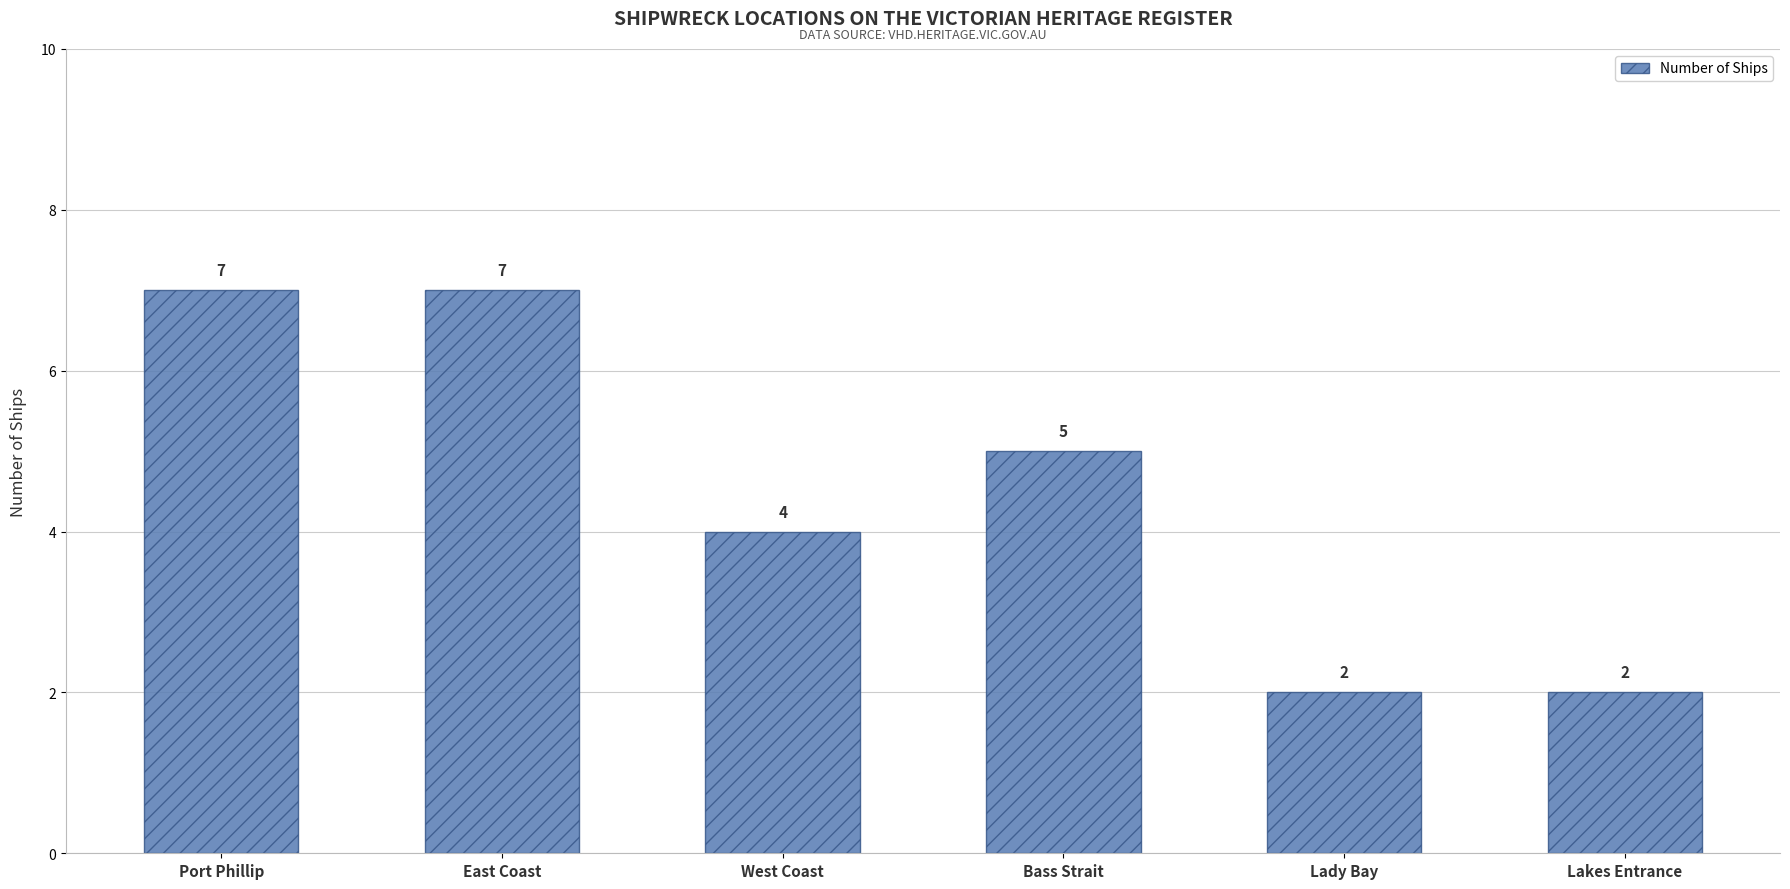

Are the bars horizontal?

No